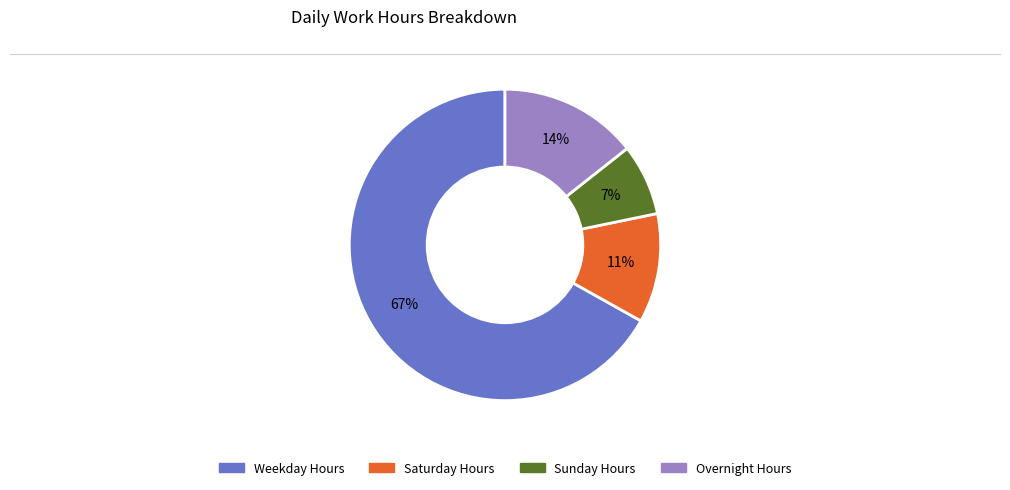

To the nearest percent, what is the average slice percentage?

25%